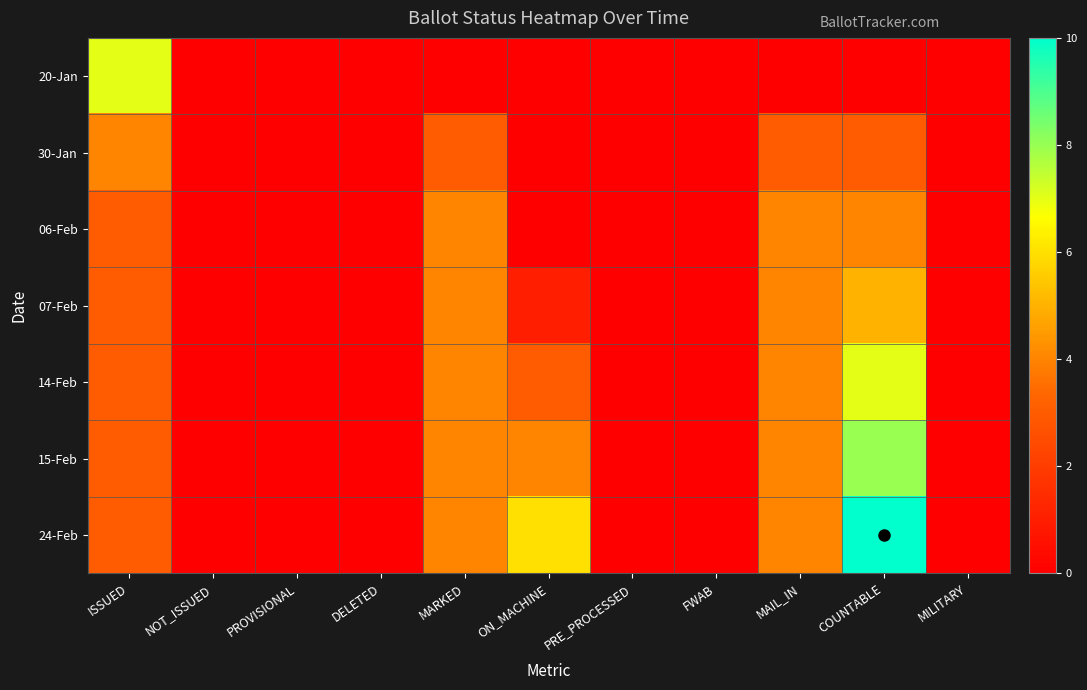

Reading left to right, transcribe all the data shown in this chart.

20-Jan: ISSUED=7	NOT_ISSUED=0	PROVISIONAL=0	DELETED=0	MARKED=0	ON_MACHINE=0	PRE_PROCESSED=0	FWAB=0	MAIL_IN=0	COUNTABLE=0	MILITARY=0
30-Jan: ISSUED=4	NOT_ISSUED=0	PROVISIONAL=0	DELETED=0	MARKED=3	ON_MACHINE=0	PRE_PROCESSED=0	FWAB=0	MAIL_IN=3	COUNTABLE=3	MILITARY=0
06-Feb: ISSUED=3	NOT_ISSUED=0	PROVISIONAL=0	DELETED=0	MARKED=4	ON_MACHINE=0	PRE_PROCESSED=0	FWAB=0	MAIL_IN=4	COUNTABLE=4	MILITARY=0
07-Feb: ISSUED=3	NOT_ISSUED=0	PROVISIONAL=0	DELETED=0	MARKED=4	ON_MACHINE=1	PRE_PROCESSED=0	FWAB=0	MAIL_IN=4	COUNTABLE=5	MILITARY=0
14-Feb: ISSUED=3	NOT_ISSUED=0	PROVISIONAL=0	DELETED=0	MARKED=4	ON_MACHINE=3	PRE_PROCESSED=0	FWAB=0	MAIL_IN=4	COUNTABLE=7	MILITARY=0
15-Feb: ISSUED=3	NOT_ISSUED=0	PROVISIONAL=0	DELETED=0	MARKED=4	ON_MACHINE=4	PRE_PROCESSED=0	FWAB=0	MAIL_IN=4	COUNTABLE=8	MILITARY=0
24-Feb: ISSUED=3	NOT_ISSUED=0	PROVISIONAL=0	DELETED=0	MARKED=4	ON_MACHINE=6	PRE_PROCESSED=0	FWAB=0	MAIL_IN=4	COUNTABLE=10	MILITARY=0